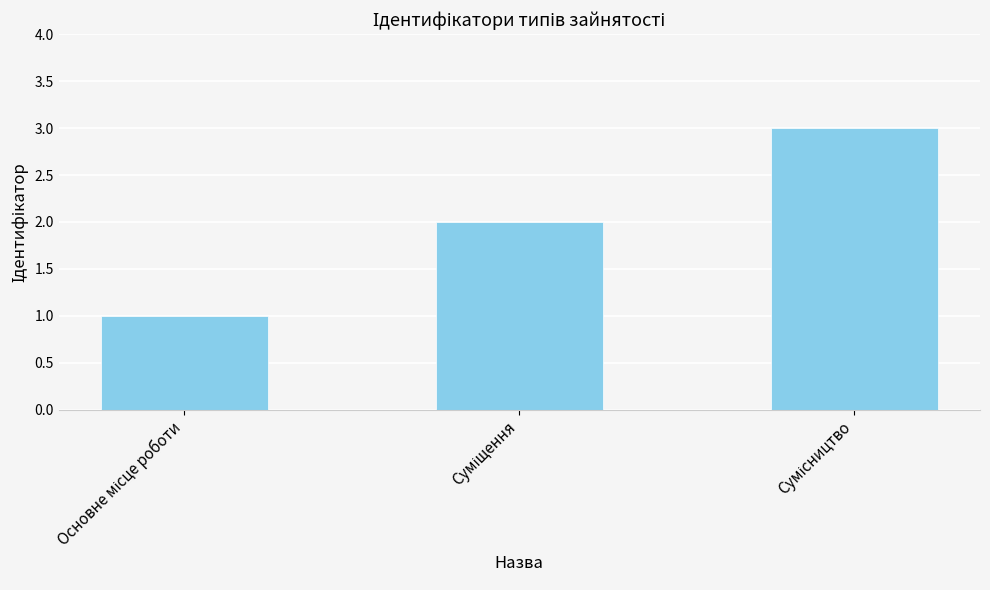

How many data points are less than 2?

1